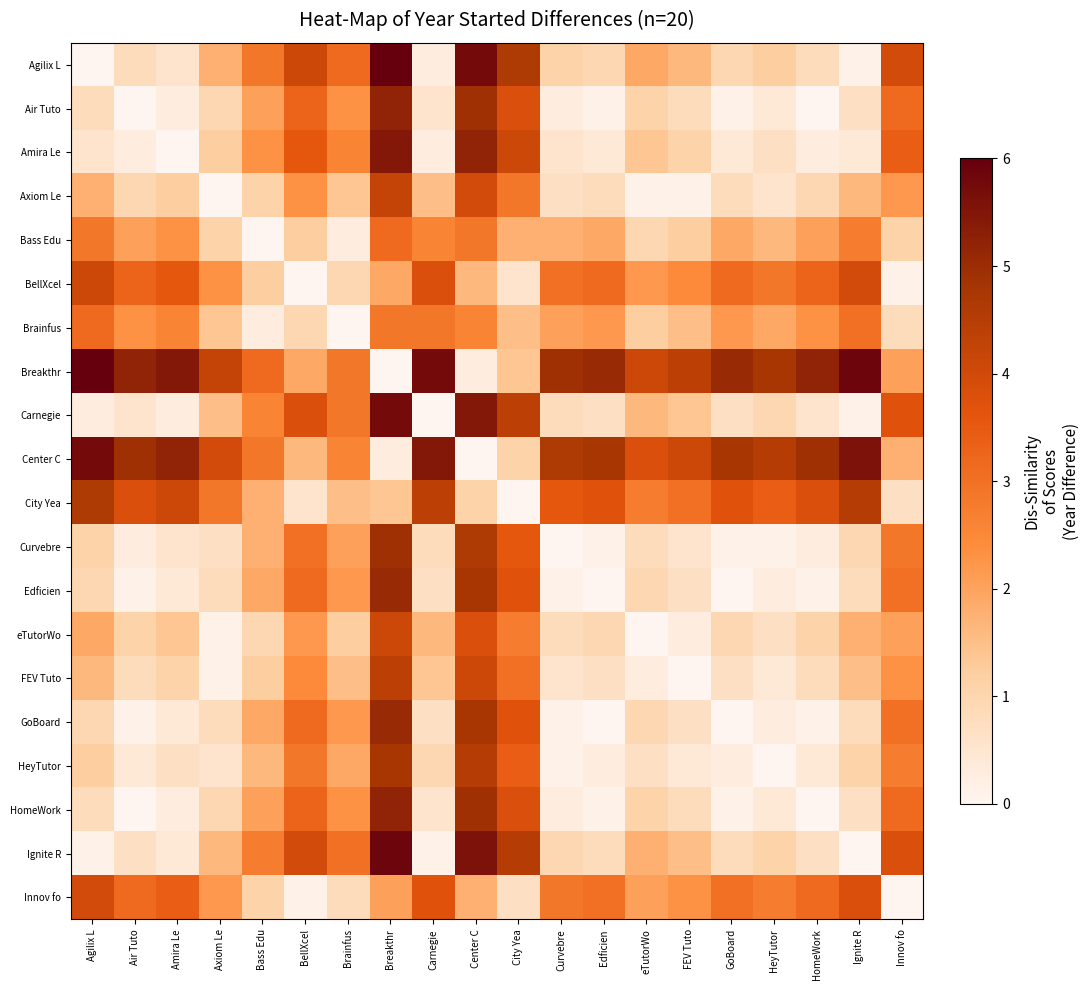

Rank the series by their maximum value, from highest to lowest.

Agilix L, Breakthr, Ignite R, Carnegie, Center C, Amira Le, Air Tuto, HomeWork, Edficien, GoBoard, Curvebre, HeyTutor, City Yea, FEV Tuto, Axiom Le, BellXcel, eTutorWo, Innov fo, Bass Edu, Brainfus